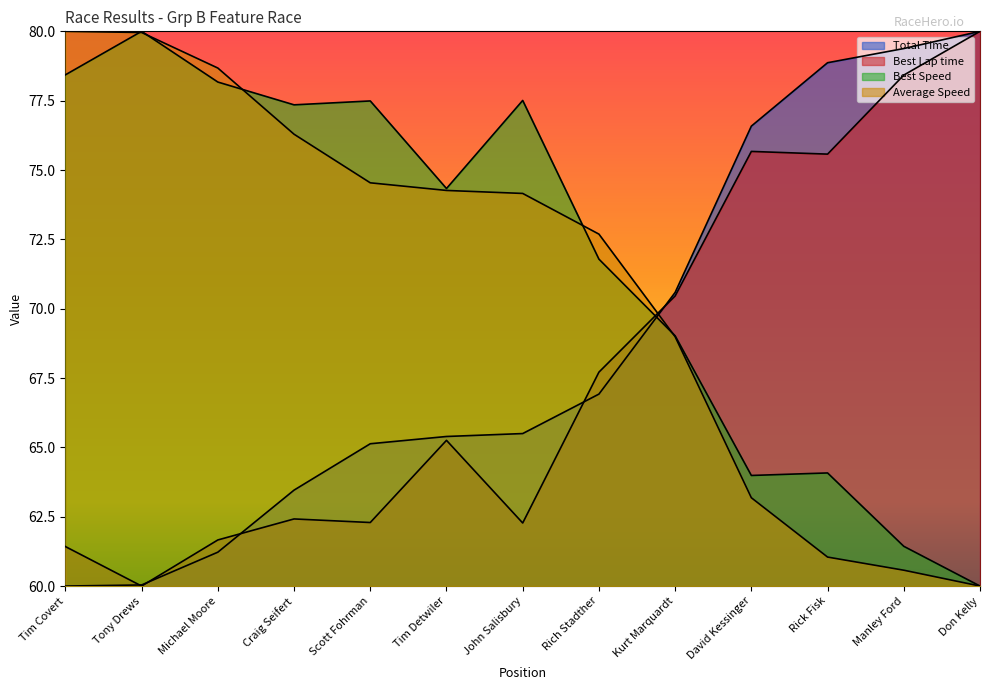

Does the chart display data point markers on the line(s)?

No